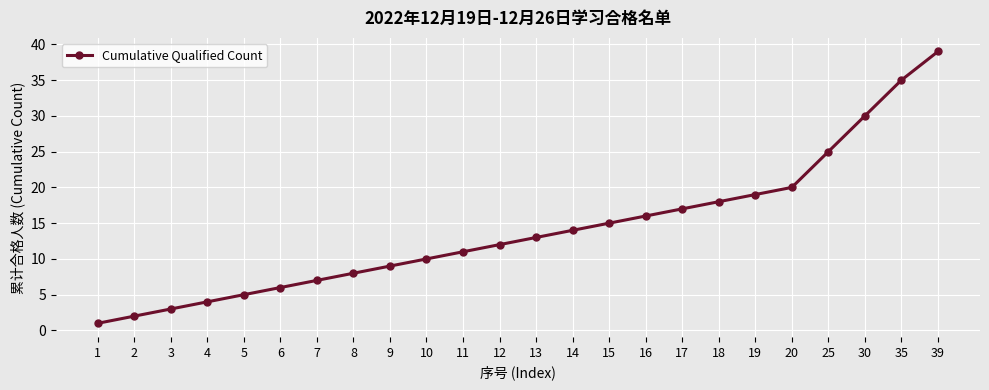

Where is the data nearest to the value 20?

20